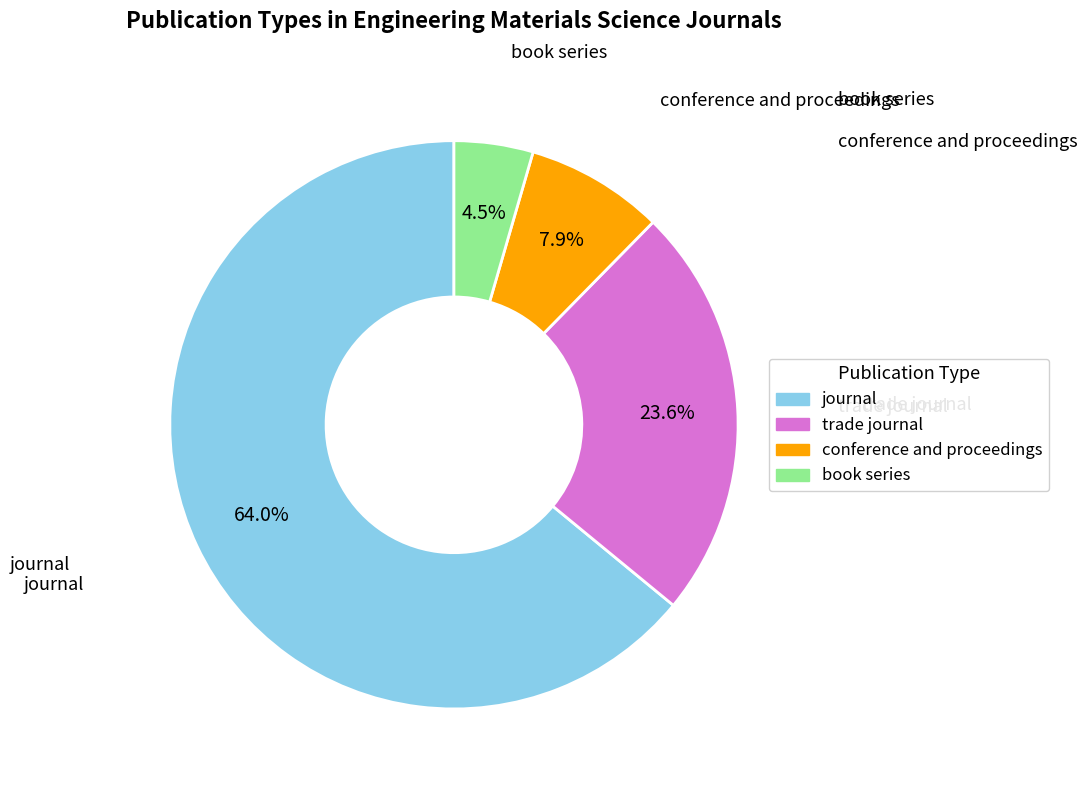

To the nearest percent, what is the combined percentage of conference and proceedings and book series?

12%